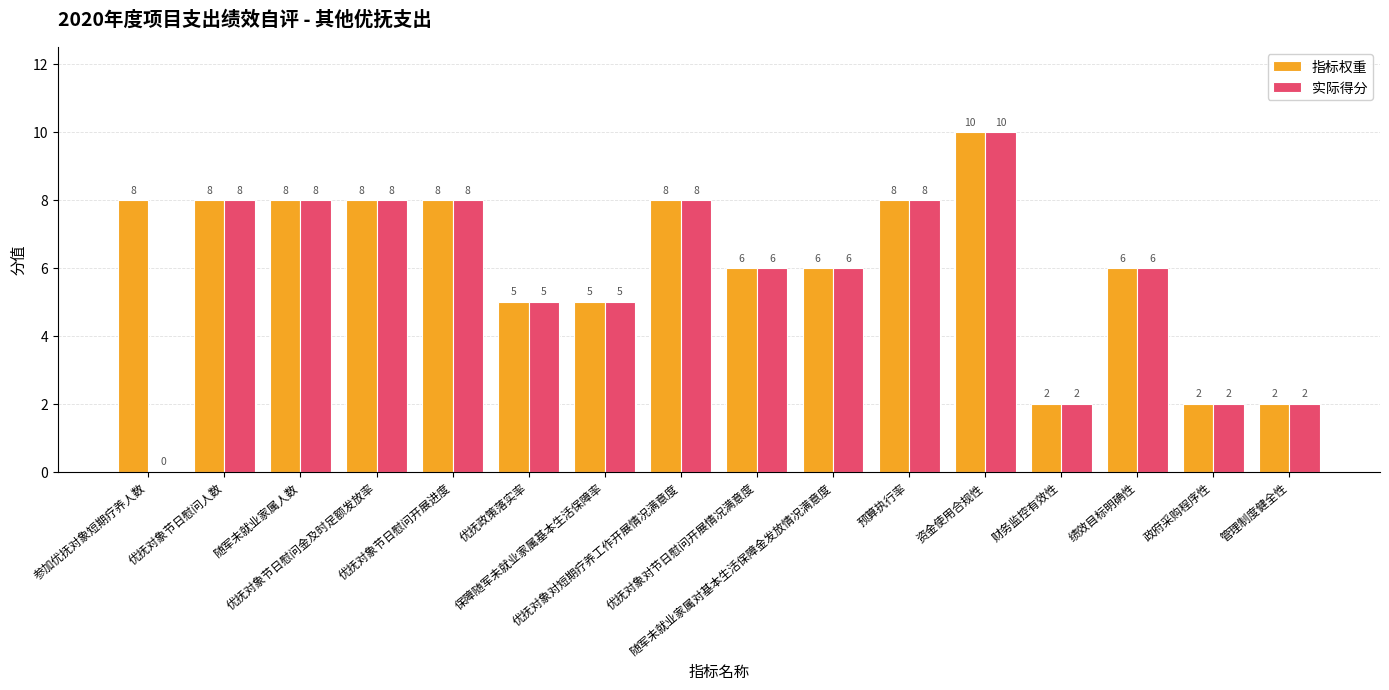

Reading left to right, extract all data points from this chart.

指标权重: 8	8	8	8	8	5	5	8	6	6	8	10	2	6	2	2
实际得分: 0	8	8	8	8	5	5	8	6	6	8	10	2	6	2	2